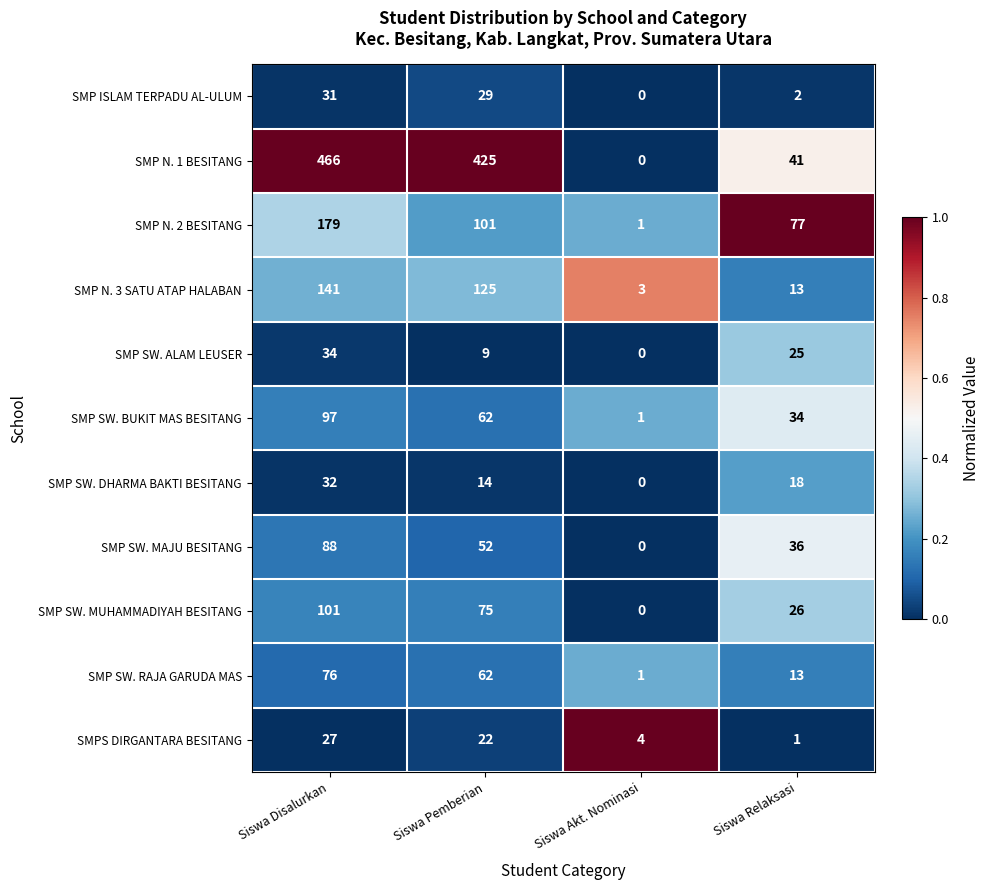

Read the SMP SW. MAJU BESITANG value at Siswa Pemberian, to the nearest 5.

50